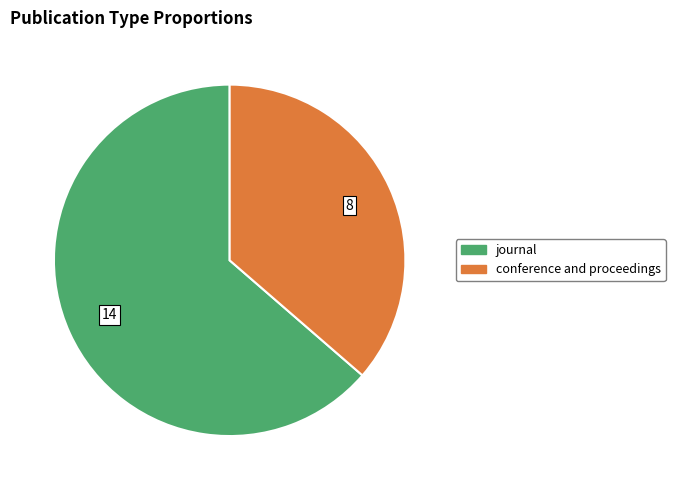

How many segments does this pie chart have?

2